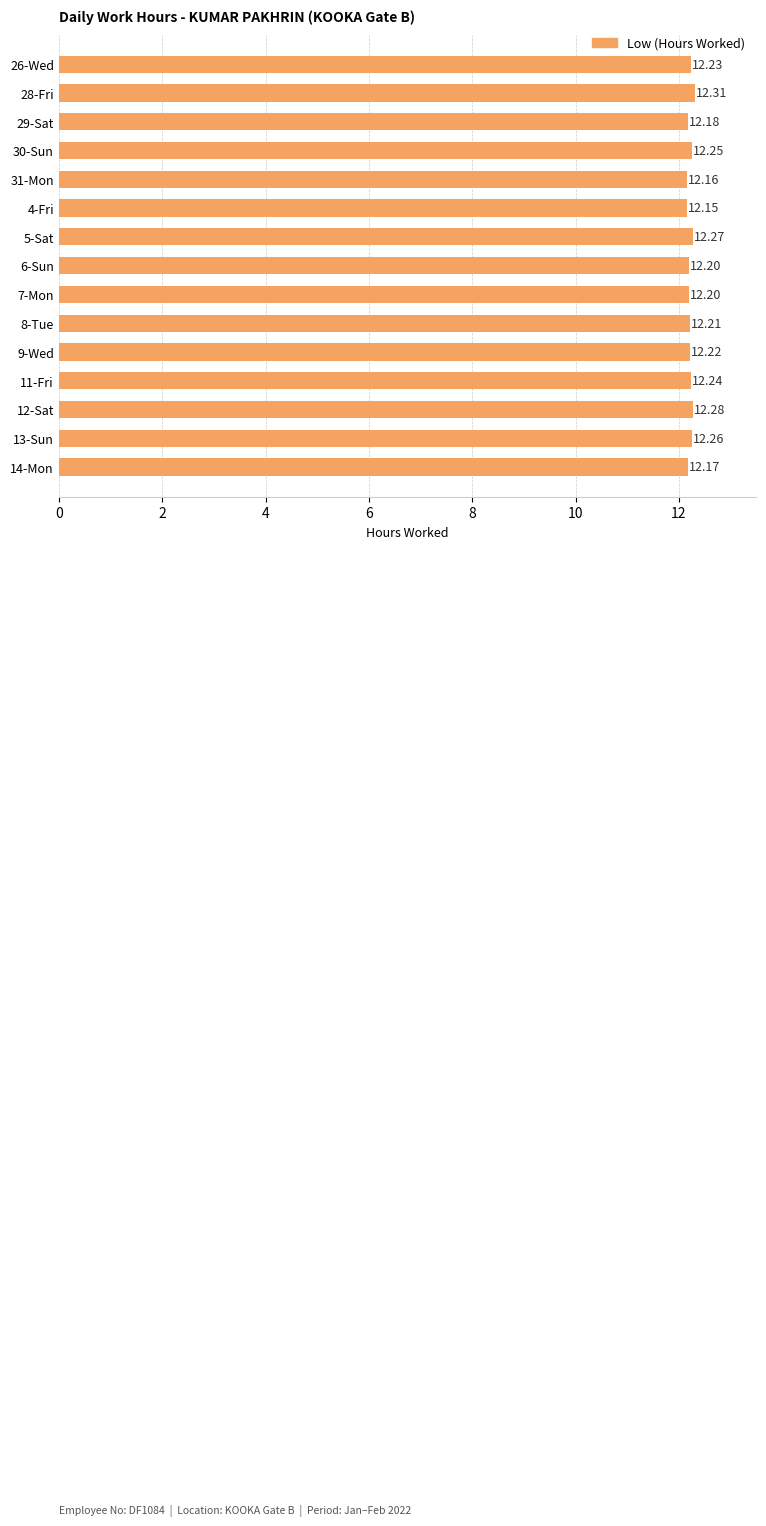

What is the ratio of the value at 26-Wed to the value at 28-Fri?

1.0